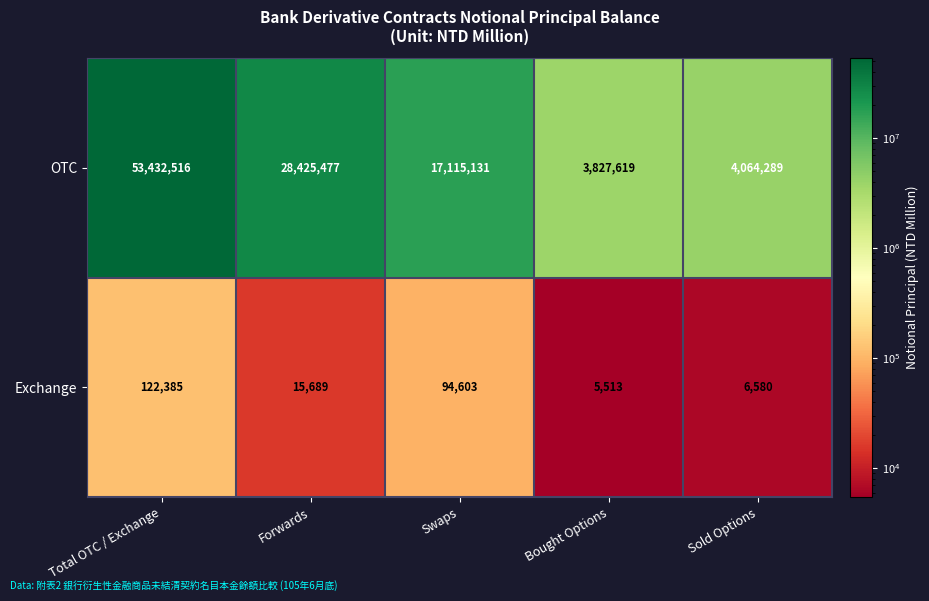

What is the difference between the Exchange values at Forwards and Total OTC / Exchange?

106696